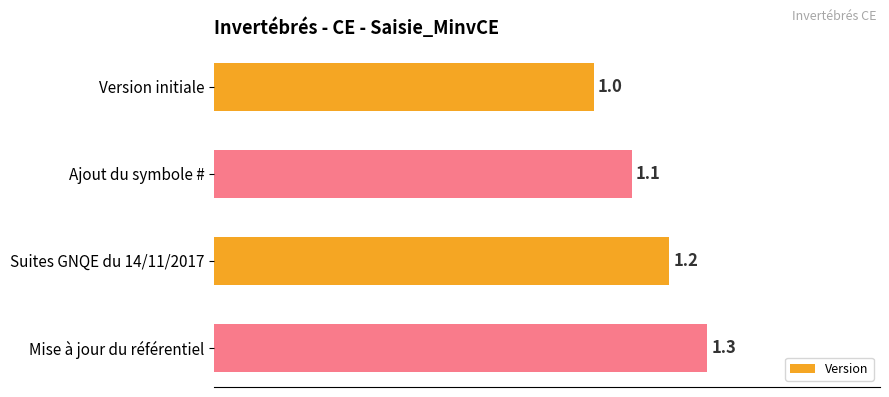

Rank the categories by value from lowest to highest.

Version initiale, Ajout du symbole #, Suites GNQE du 14/11/2017, Mise à jour du référentiel